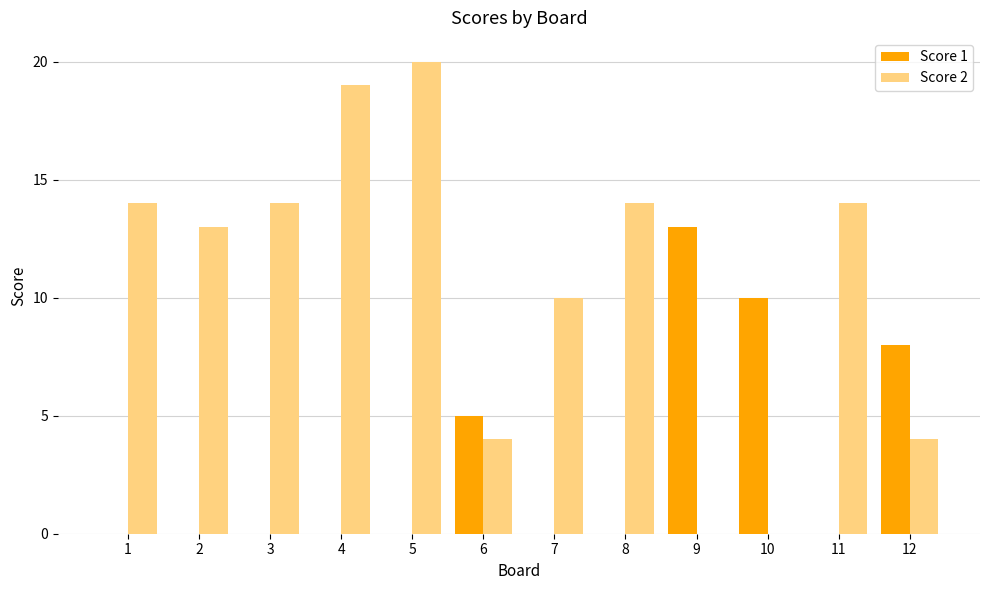

What is the sum of the Score 1 values at 1 and 6?

5